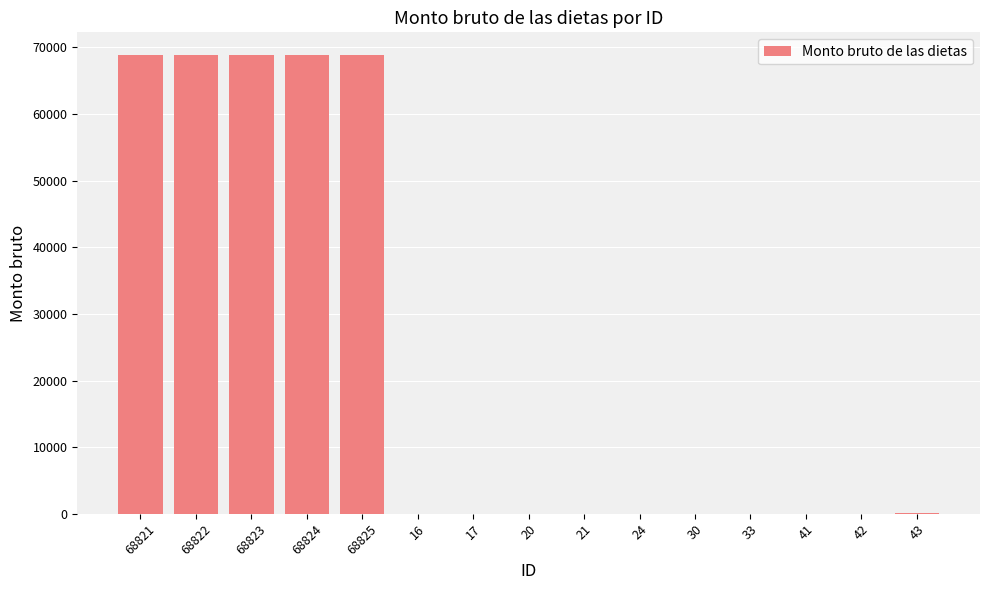

What is the sum of all values?

344402